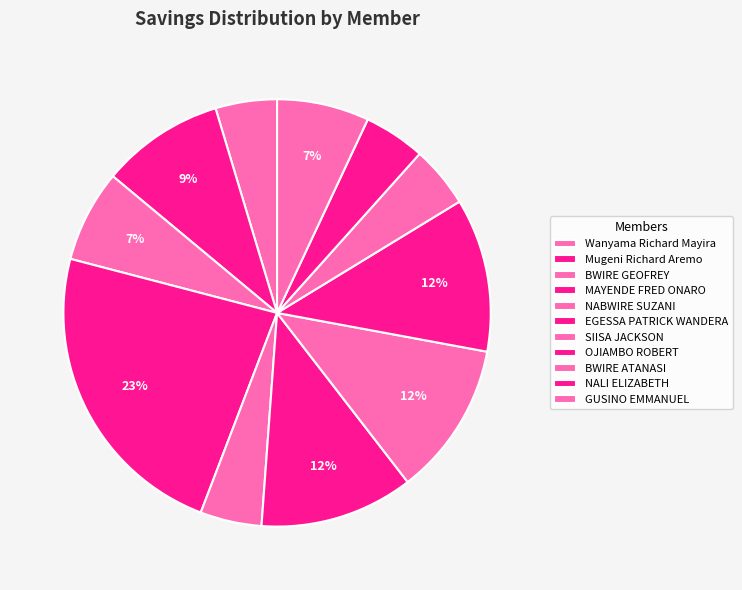

Which category has the biggest portion of the pie?

MAYENDE FRED ONARO